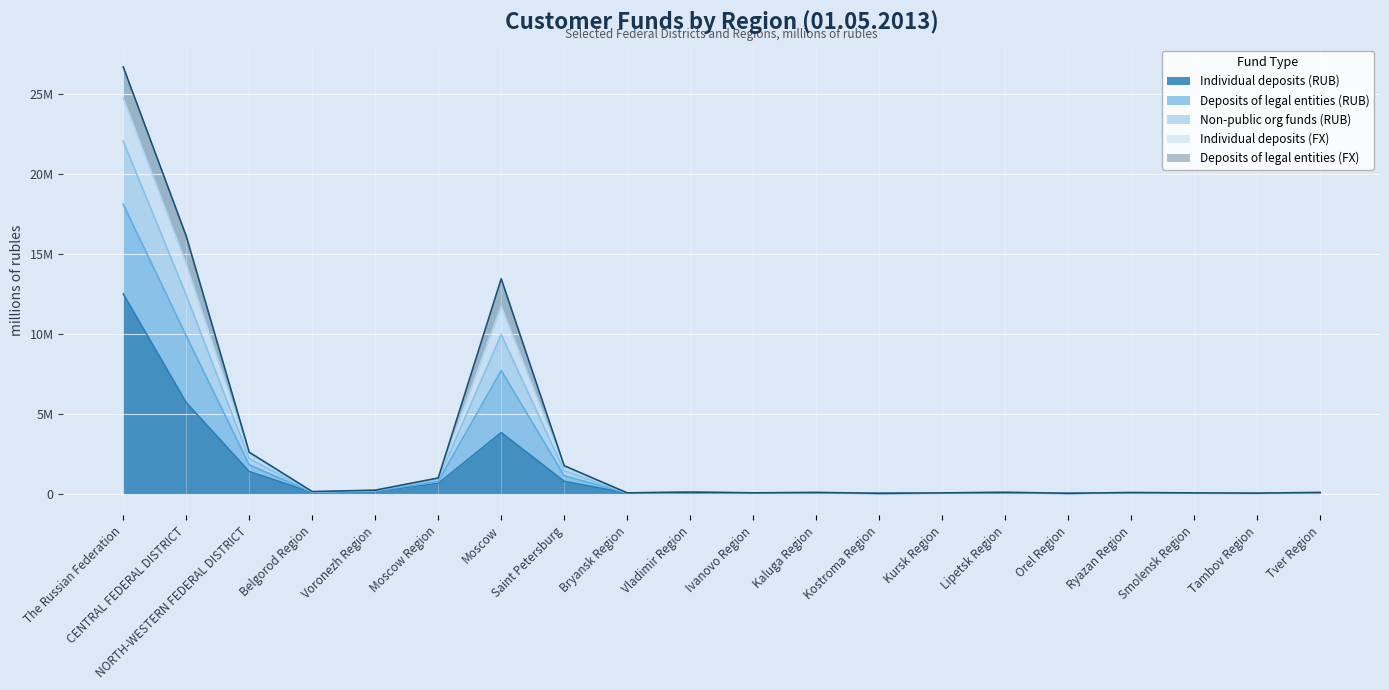

What is the spread (max minus min) of values at NORTH-WESTERN FEDERAL DISTRICT?

1207485